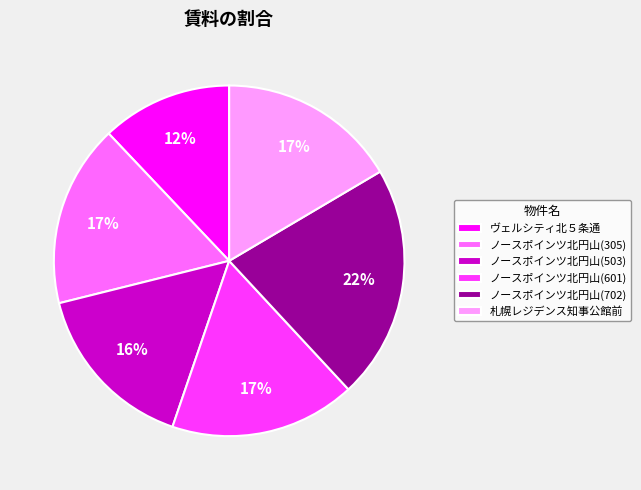

What percentage is the ノースポインツ北円山(601) slice, to the nearest percent?

17%